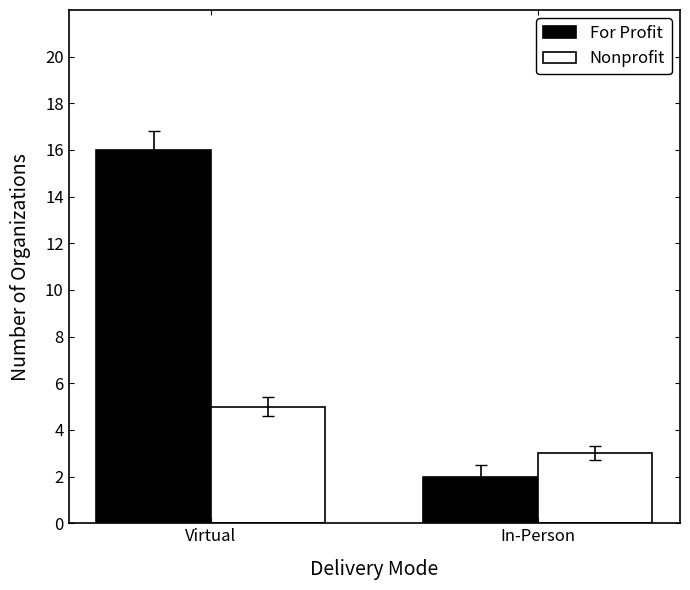

What are all the series names shown in the legend?

For Profit, Nonprofit